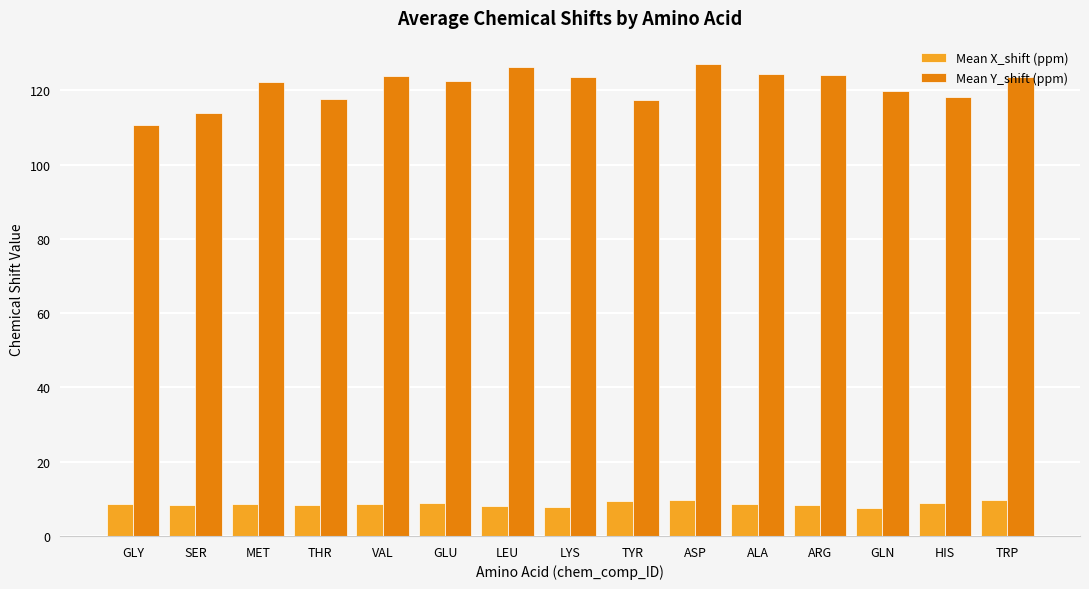

List the series in order of their peak value, highest first.

Mean Y_shift (ppm), Mean X_shift (ppm)